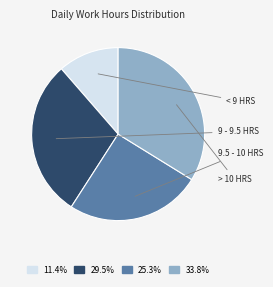

How many slices are in this pie chart?

4